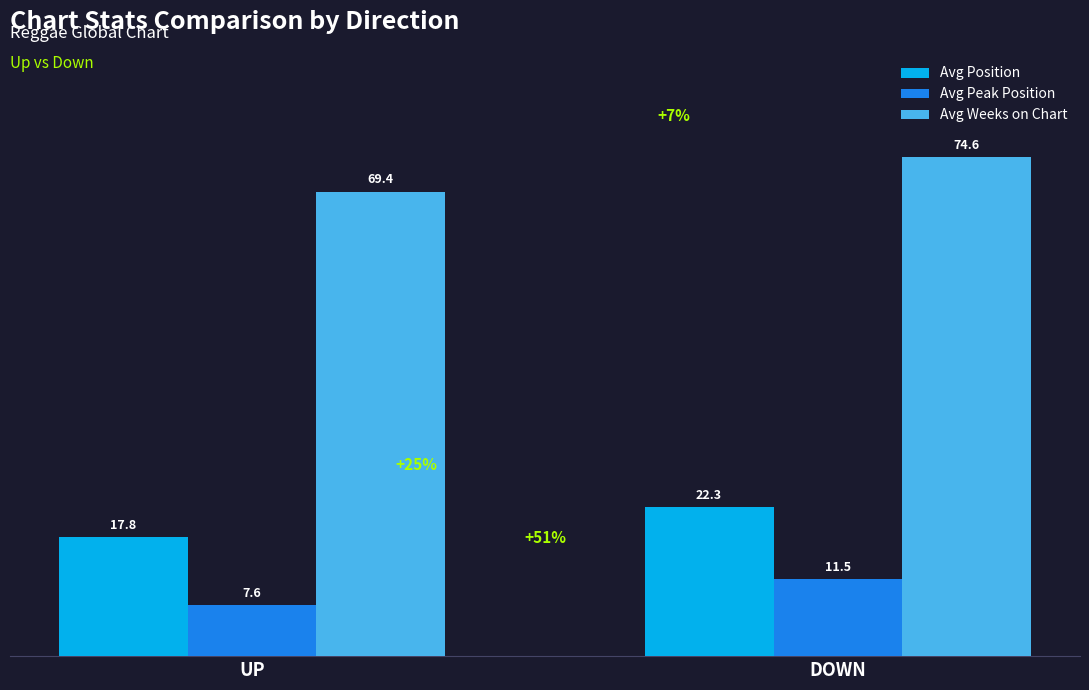

List the series in order of their overall mean, lowest first.

Avg Peak Position, Avg Position, Avg Weeks on Chart